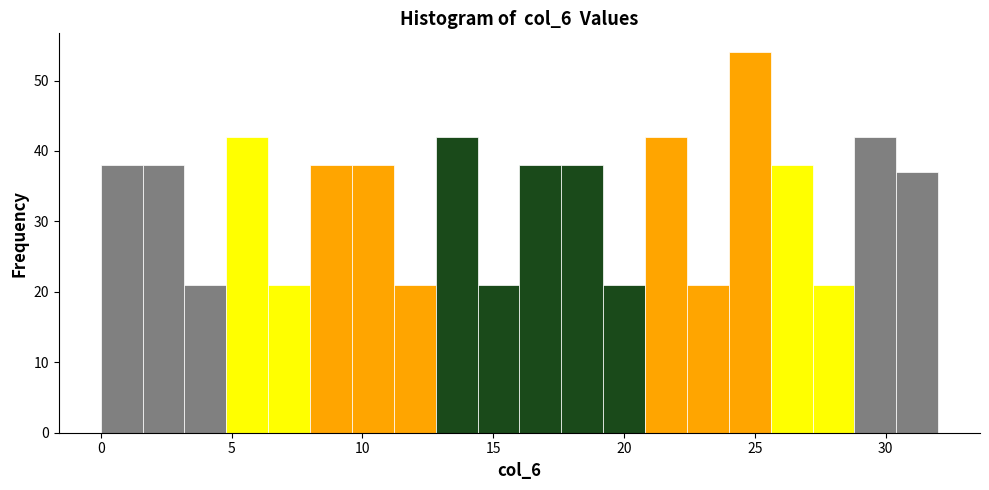

Read against the x-axis, roughly where is the centre of the tallest bar?

25.0